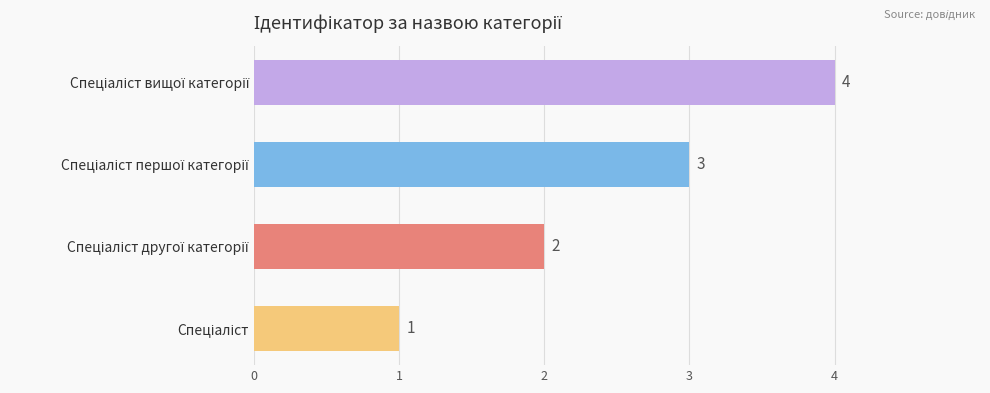

What is the greatest value displayed?

4